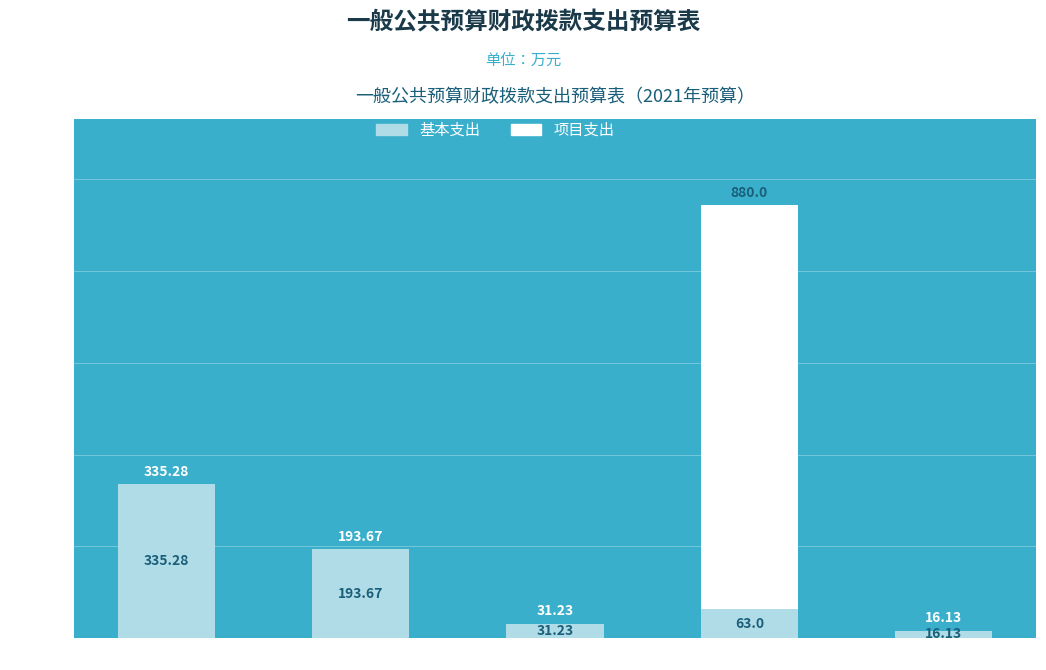

What is the average value of the 基本支出 series?

127.9